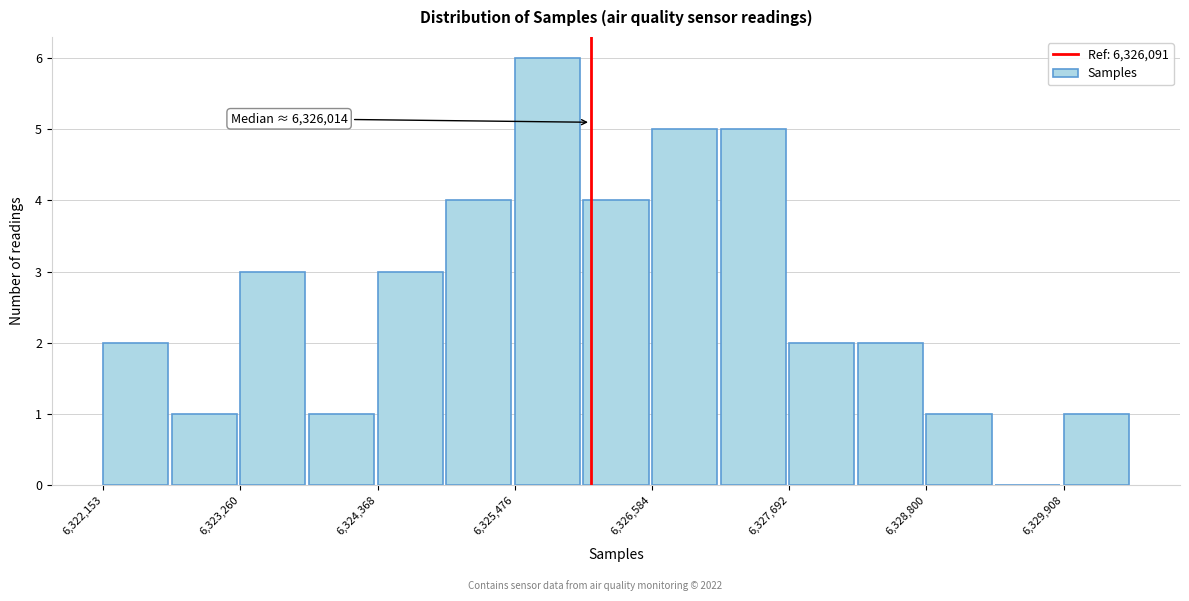

Around what value on the x-axis is the tallest bar? Give the approximate position of its centre, as read against the axis.

6325800